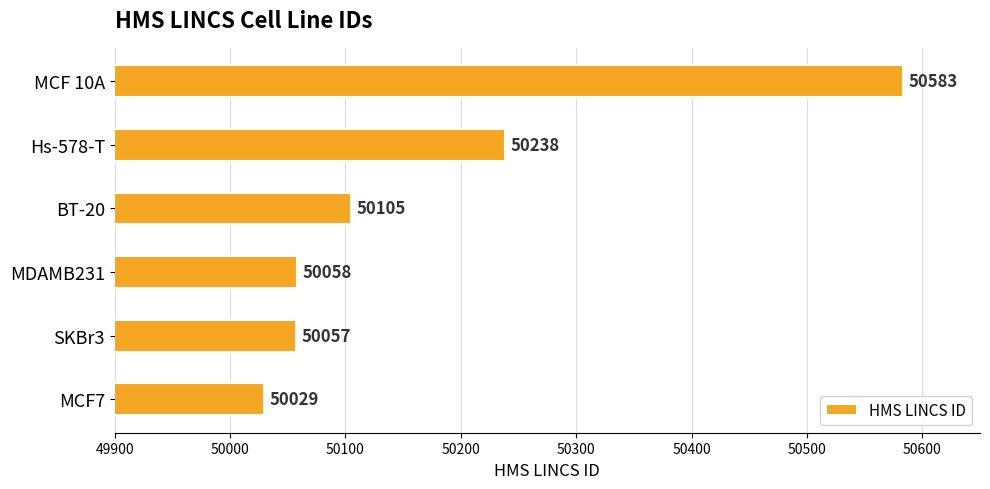

Which category has the lowest value across all series?

MCF7